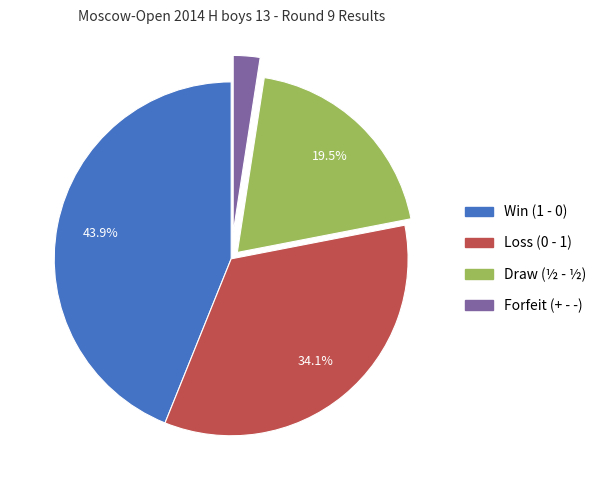

Does any single category account for the majority?

No